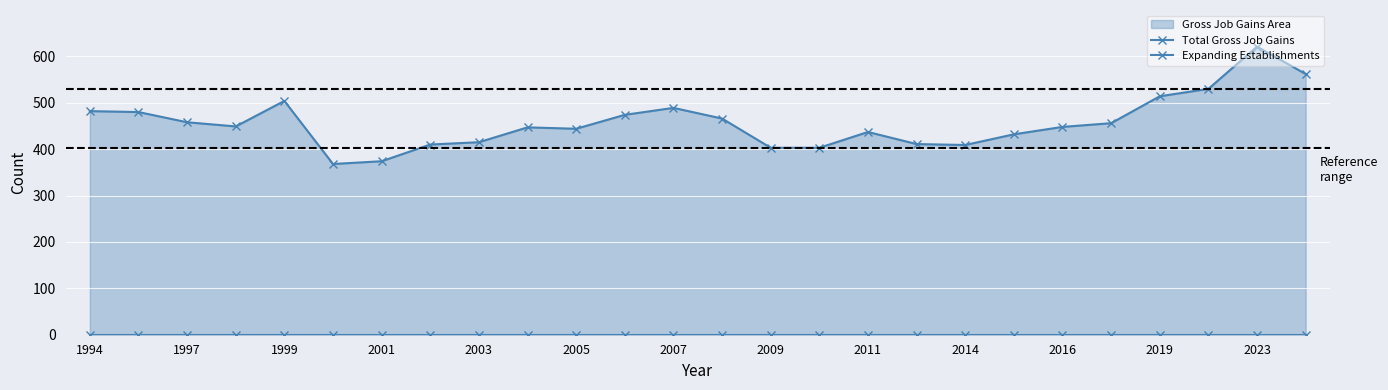

What is the spread (max minus min) of values at 25?

562